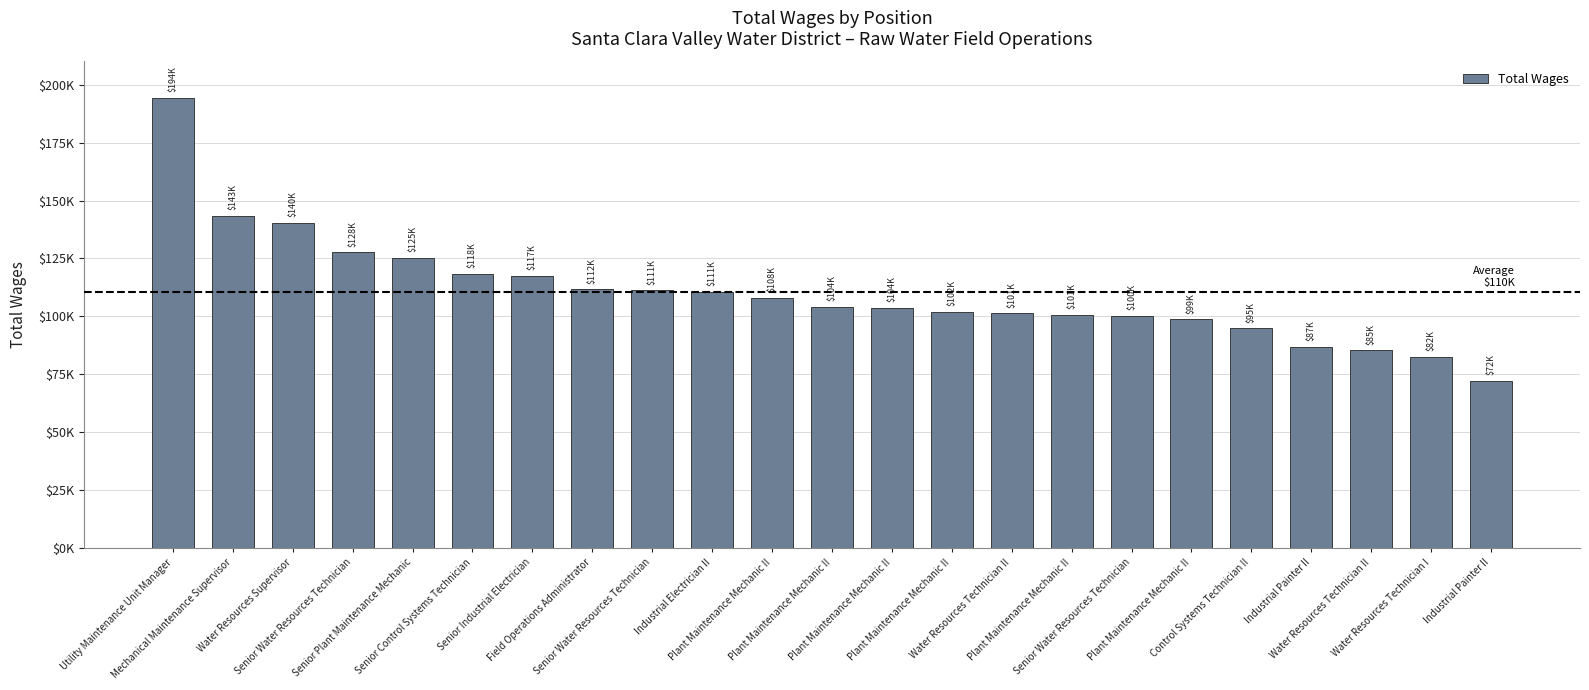

Does the chart contain any negative values?

No